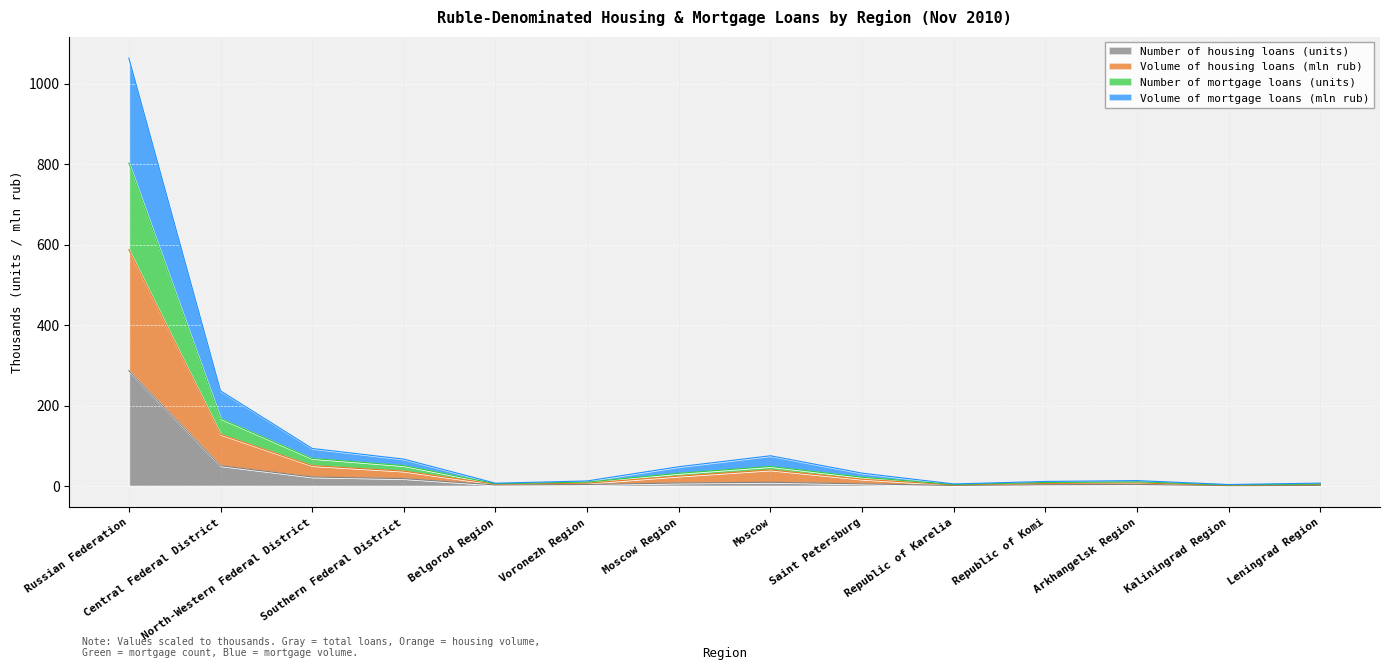

True or false: Volume of housing loans (mln rub) and Number of mortgage loans (units) cross at least once.

False